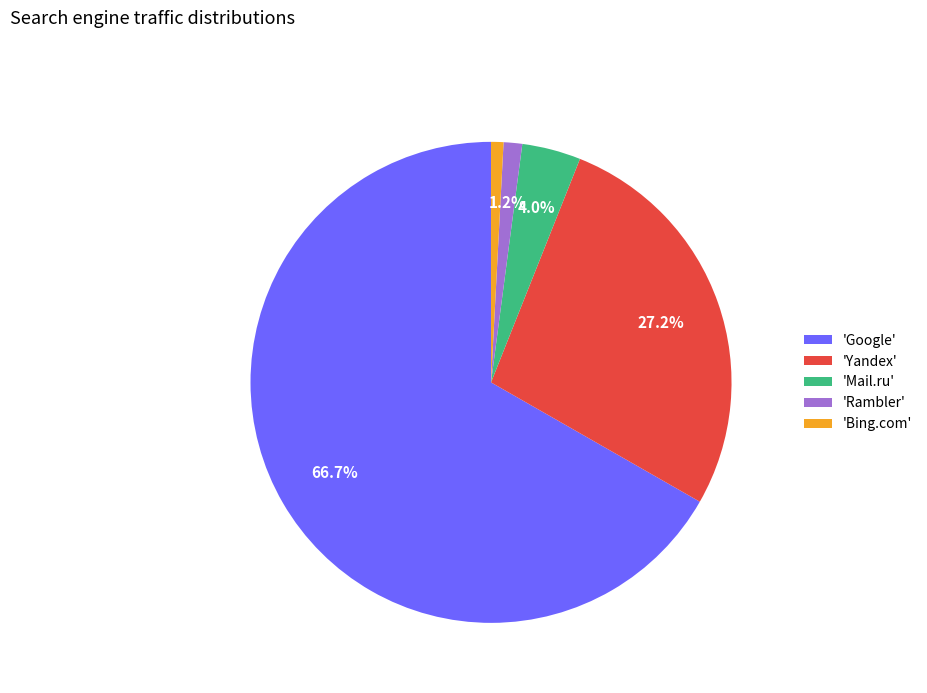

Is the sum of 'Google' and 'Mail.ru' greater than half?

Yes